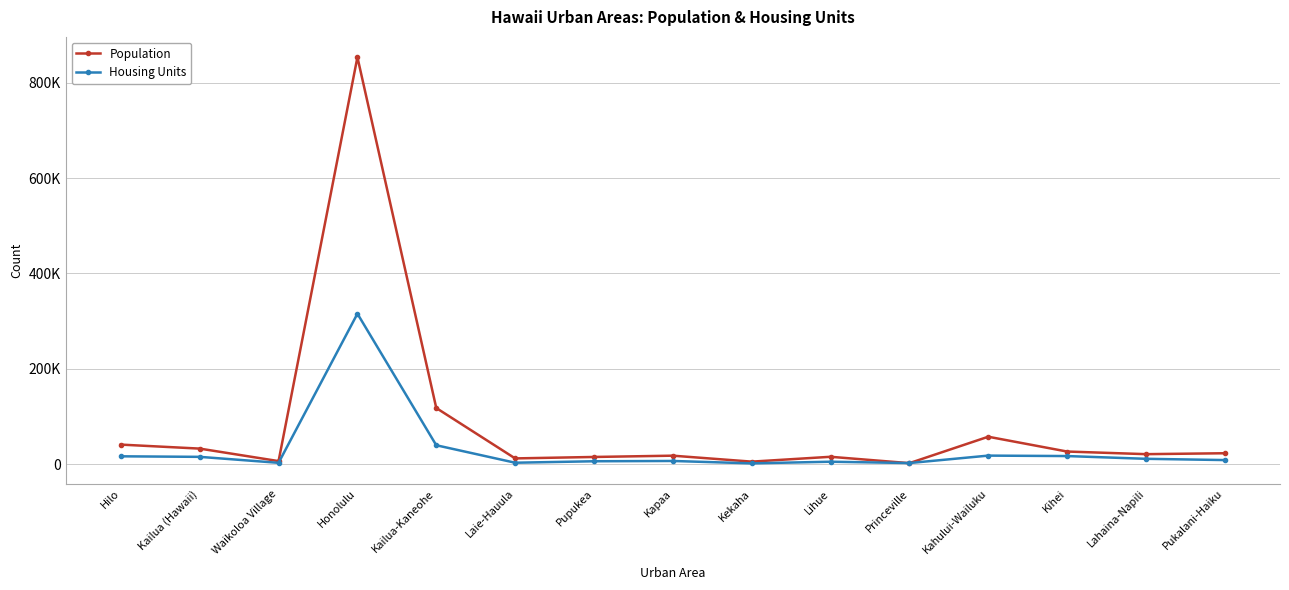

Where do Population and Housing Units first cross each other?

Lihue and Princeville